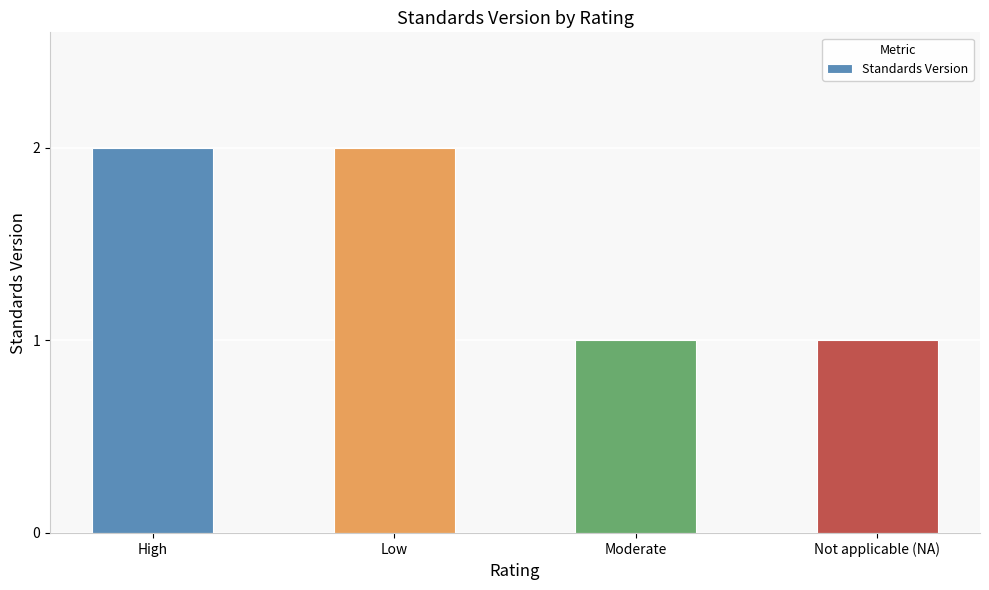

What is the label of the 2nd bar from the right?

Moderate